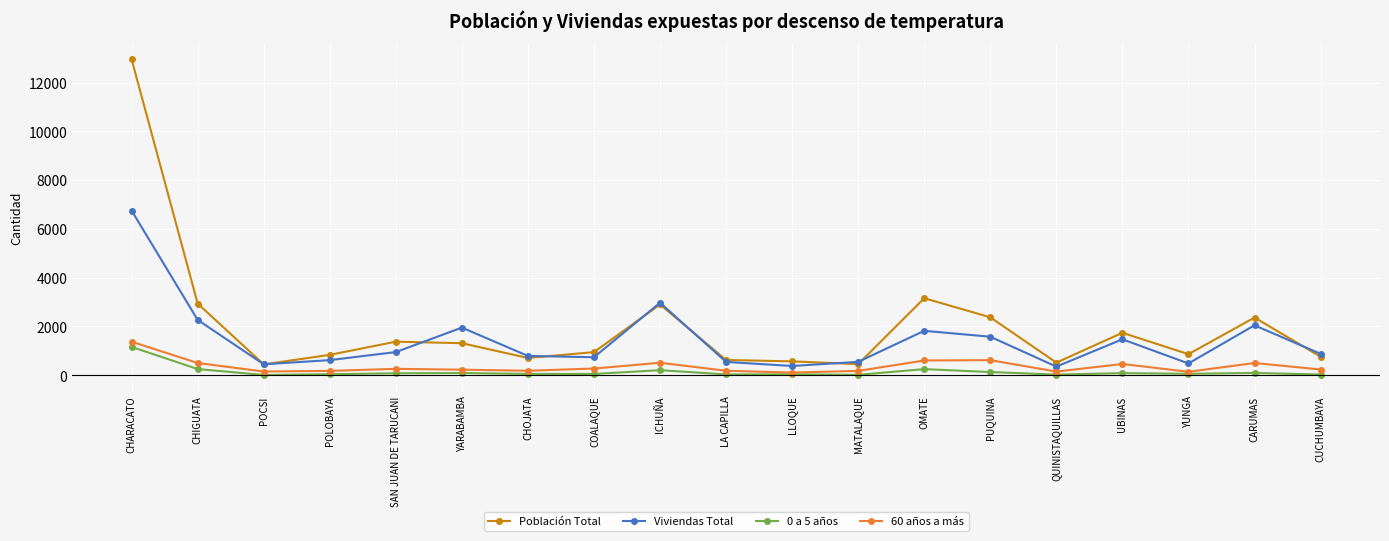

Where is the first local minimum for Población Total?

POCSI